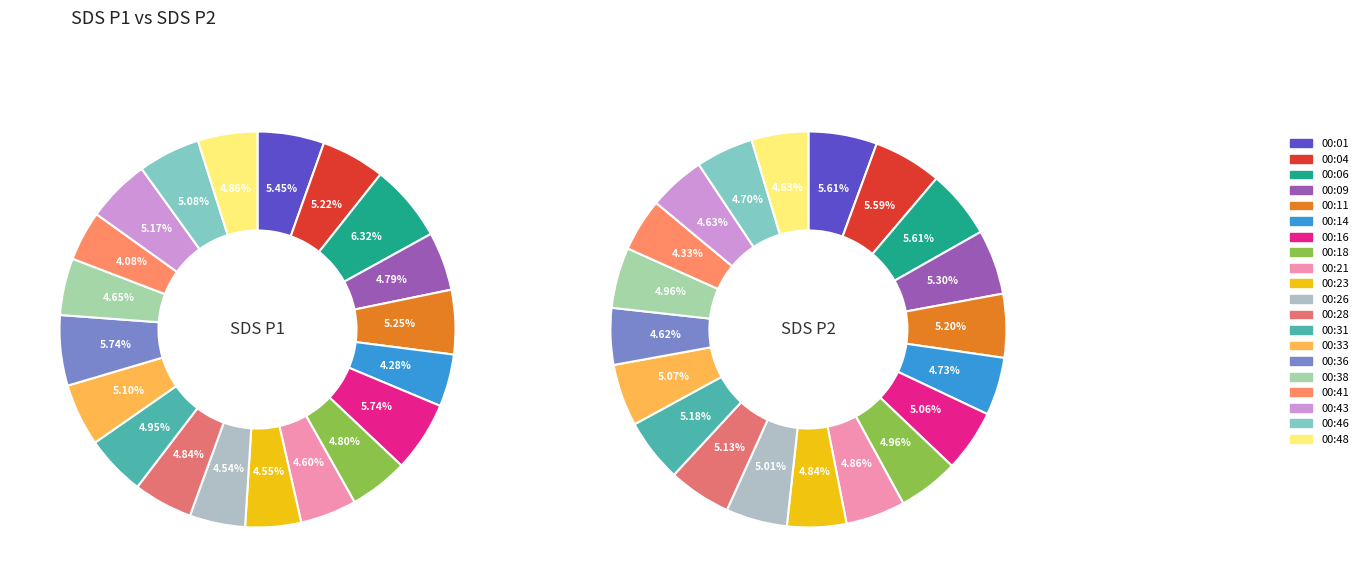

The 2 slice represents 20% of the pie. True or false?

False